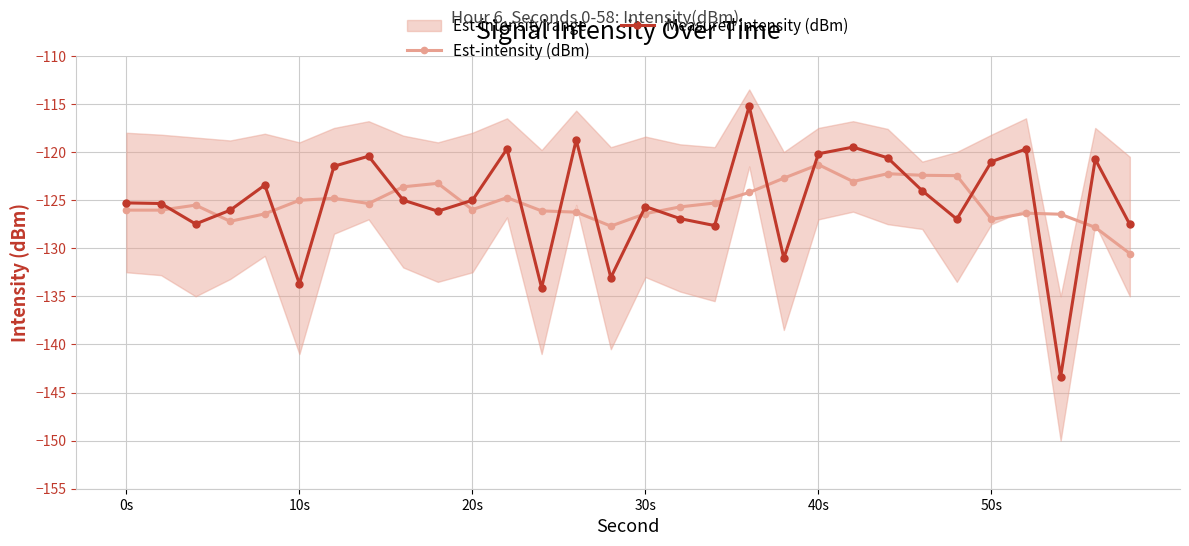

After their last crossing, which series has the higher values: Est-intensity (dBm) or Measured intensity (dBm)?

Measured intensity (dBm)